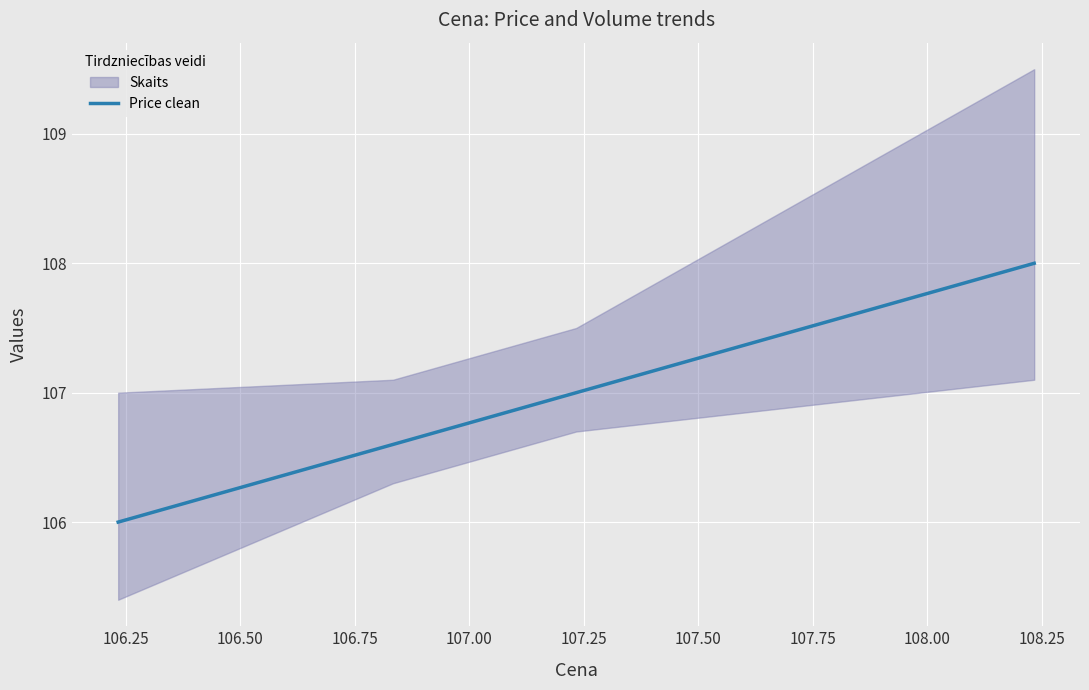

Between 107.00 and 106.75, which is larger?

107.00